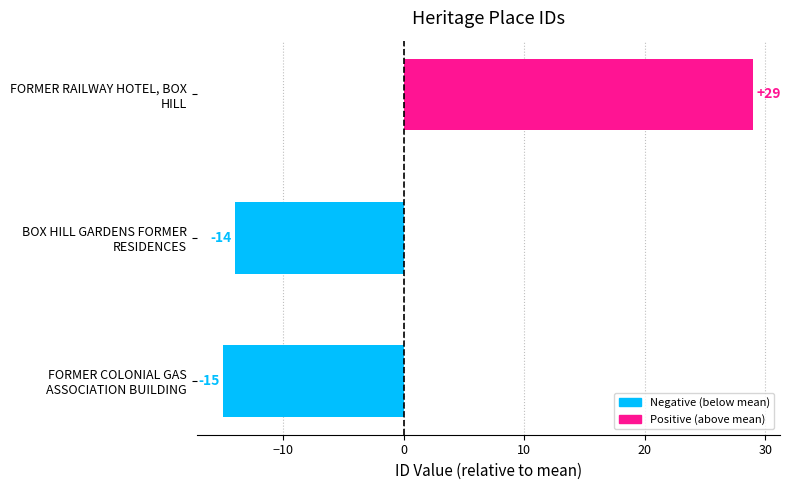

Reading top to bottom, extract all data points from this chart.

29	-14	-15